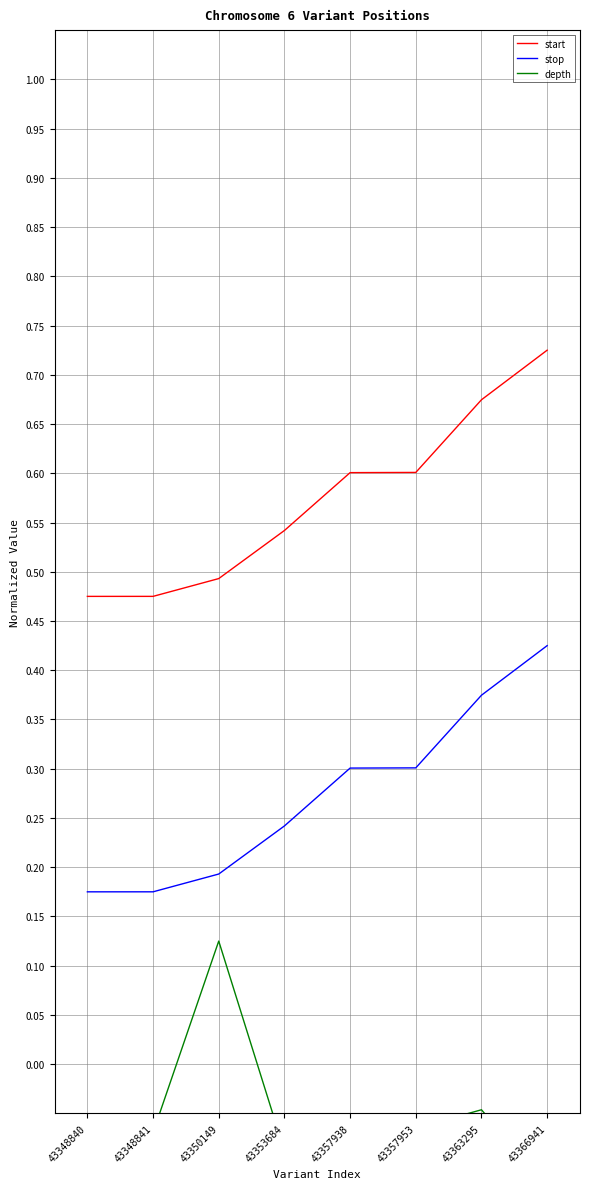

True or false: depth and start intersect in this chart.

False